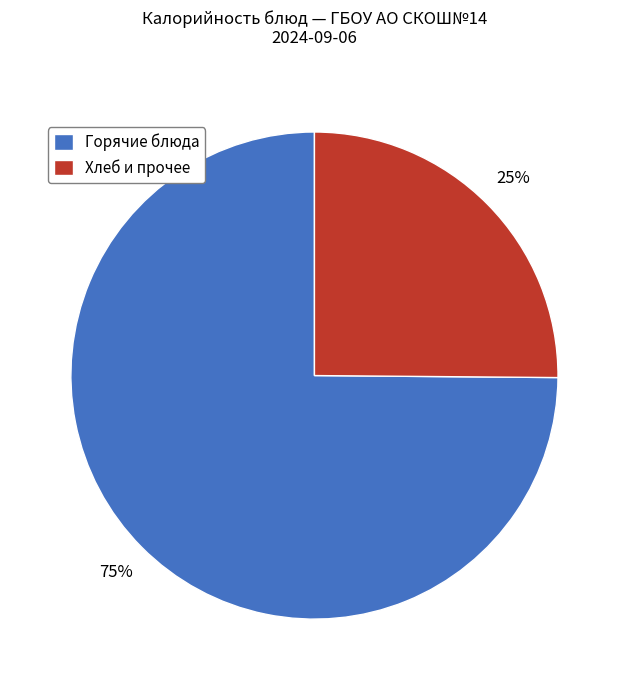

Which category has the smallest portion of the pie?

Хлеб и прочее